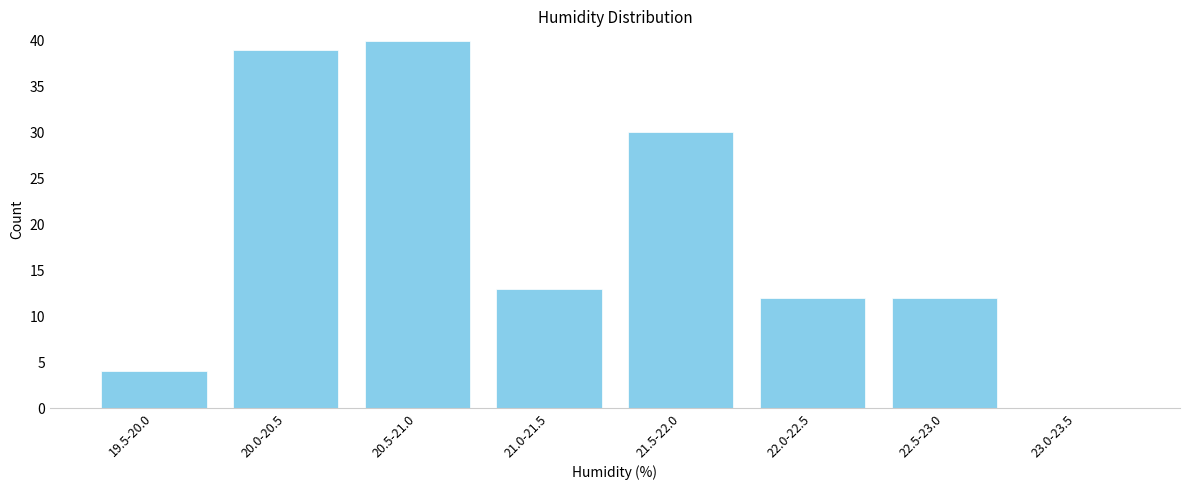

Reading right to left, transcribe all the data shown in this chart.

23.0-23.5=0	22.5-23.0=12	22.0-22.5=12	21.5-22.0=30	21.0-21.5=13	20.5-21.0=40	20.0-20.5=39	19.5-20.0=4